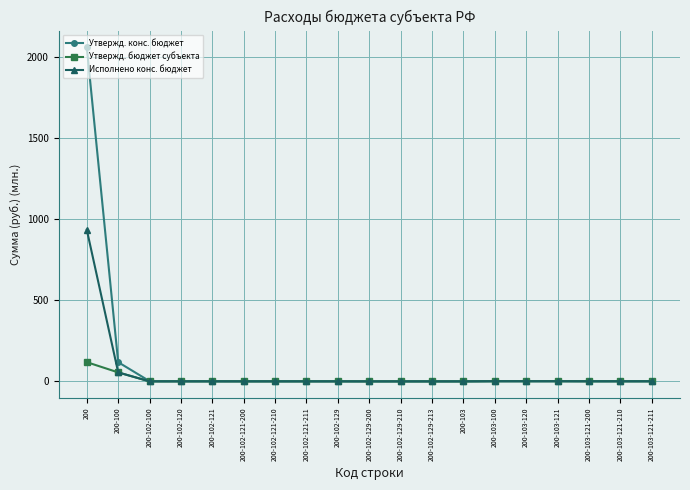

List the series in order of their peak value, highest first.

Утвержд. конс. бюджет, Исполнено конс. бюджет, Утвержд. бюджет субъекта